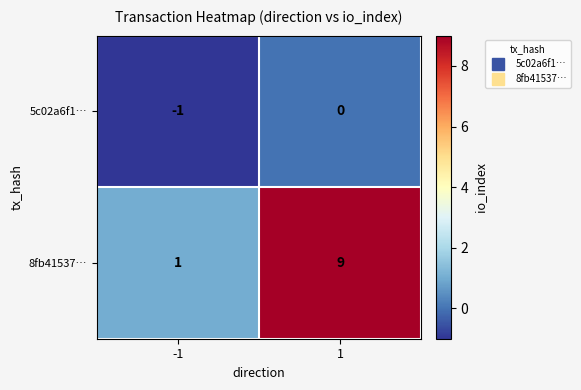

What is the average value of the 8fb41537… series?

5